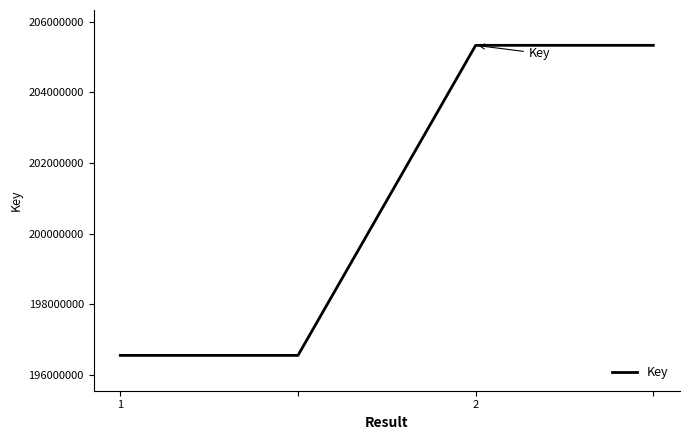

True or false: the data has more than 2 interior local peaks.

False